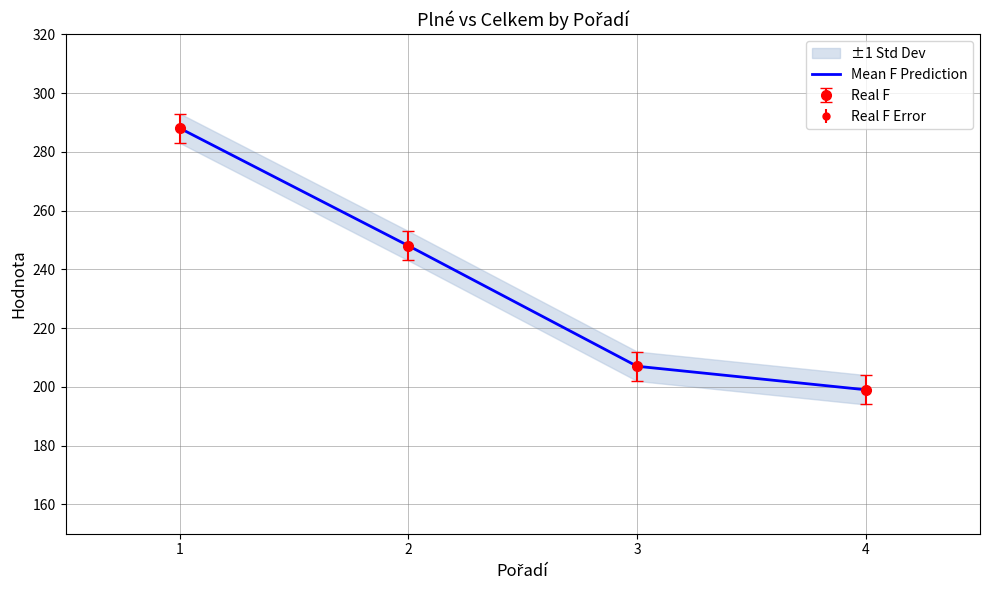

List the labels in order of value, largest first.

1, 2, 3, 4